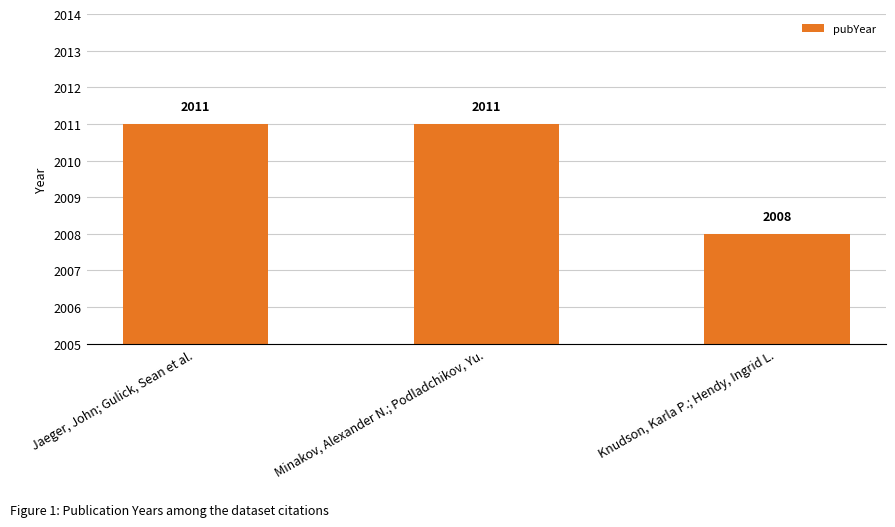

Which label corresponds to the smallest value in the chart?

Knudson, Karla P.; Hendy, Ingrid L.